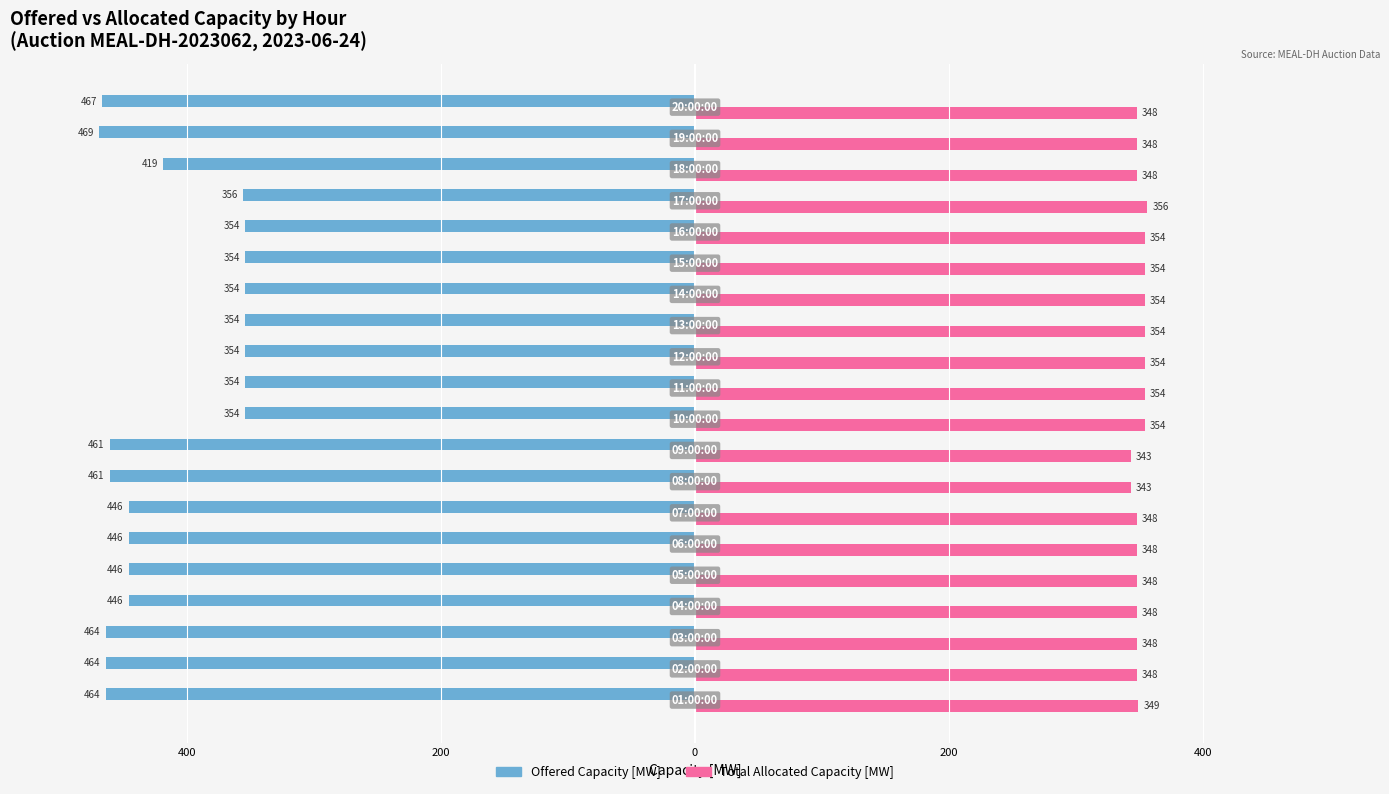

What are all the series names shown in the legend?

Offered Capacity [MW], Total Allocated Capacity [MW]